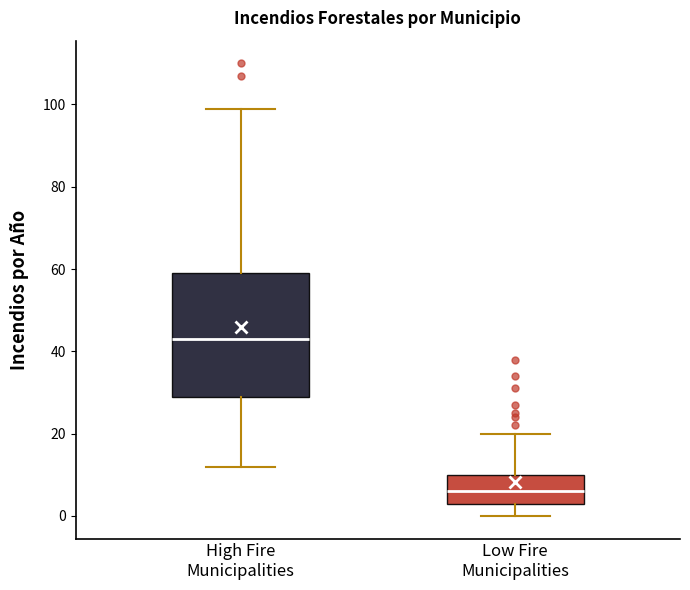

Reading left to right, transcribe this box plot: for each box, give where its median line is, the range the box spans, and where its two whiskers end, as read against the y-axis. The values are not printed on the chart, so give them approximately, as read against the axis.

High Fire Municipalities: median 44, box 30 to 60, whiskers 12 to 100
Low Fire Municipalities: median 6, box 4 to 10, whiskers 0 to 20